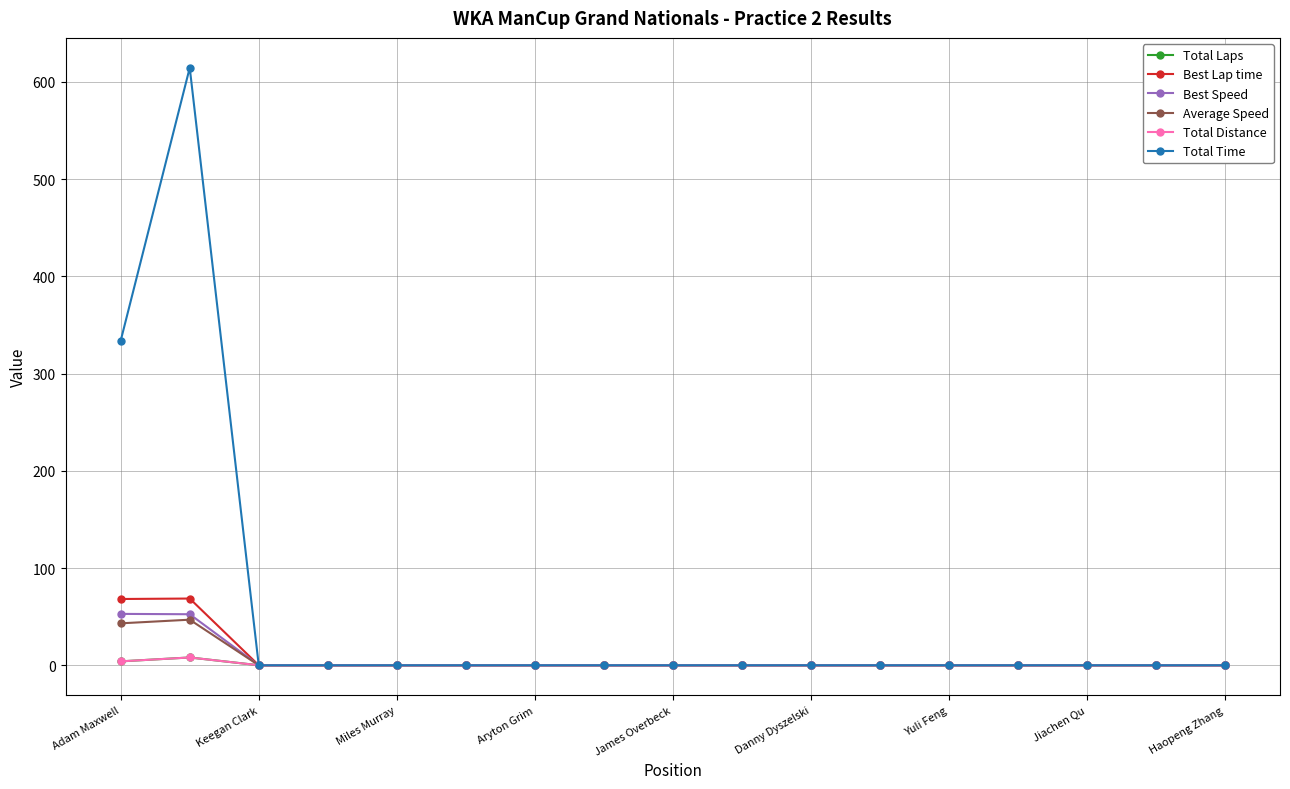

At which label does Total Distance reach its minimum?

Keegan Clark